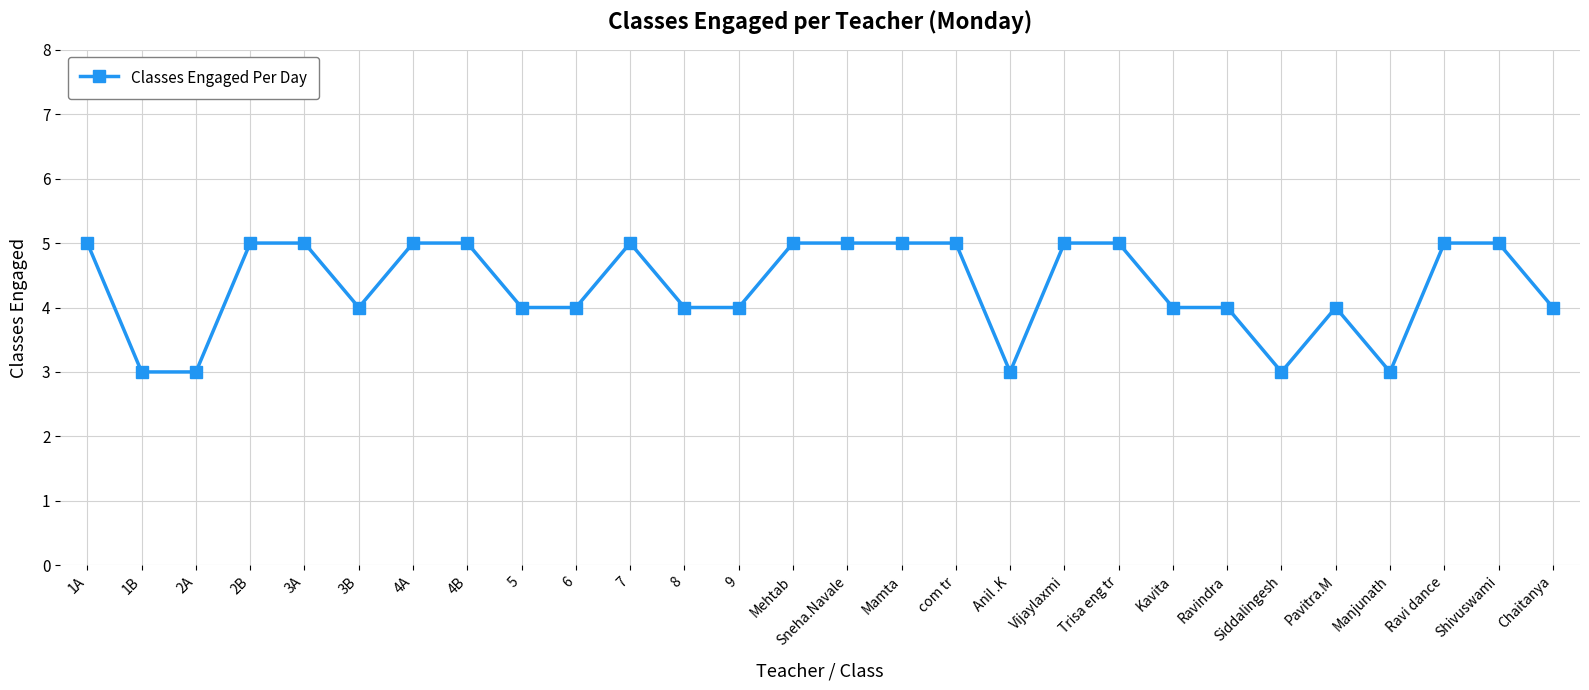

True or false: the data shows 2 at Mehtab.

False